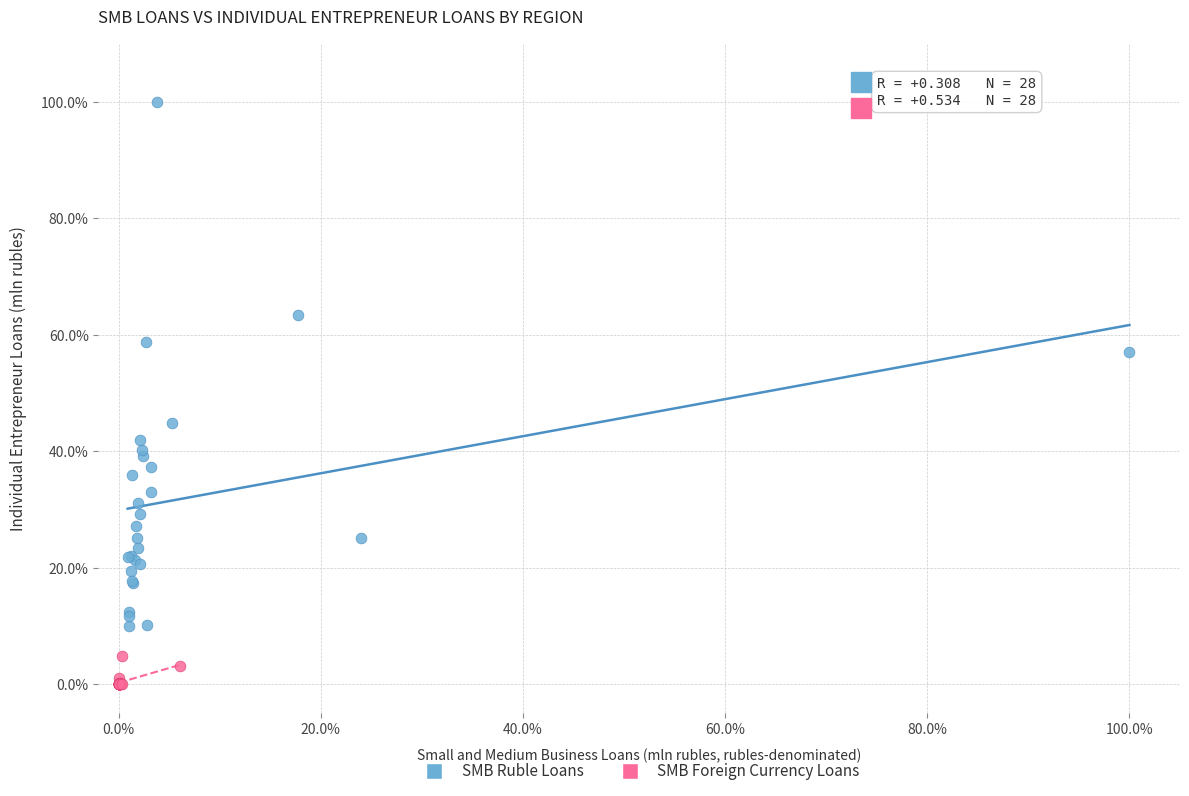

Which series contains the lowest Y value?

SMB Foreign Currency Loans